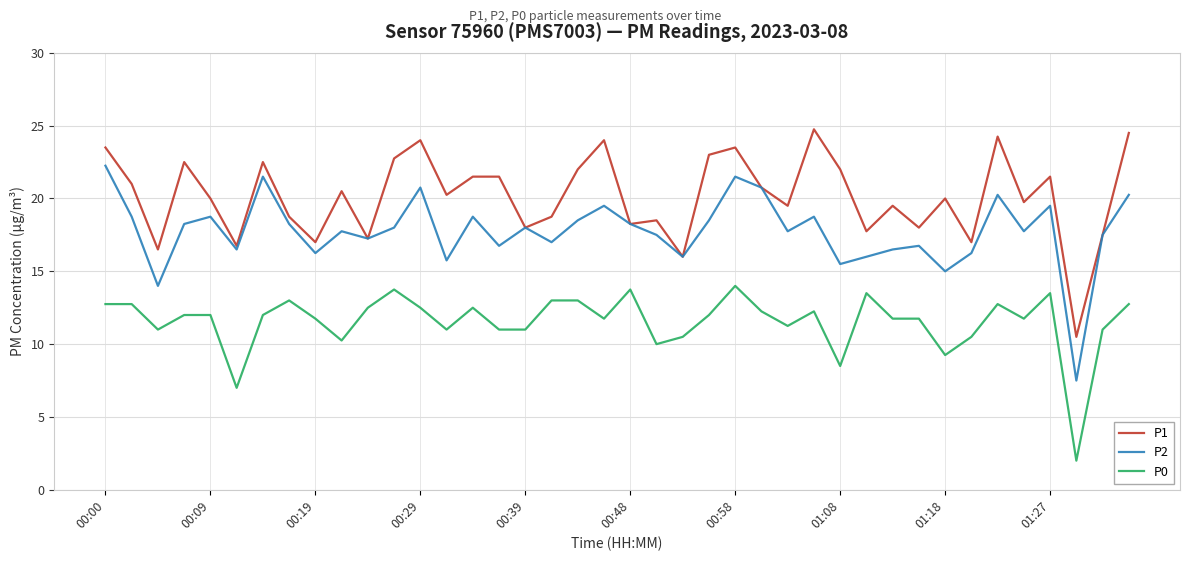

What is the highest value of the P0 series?

14.0